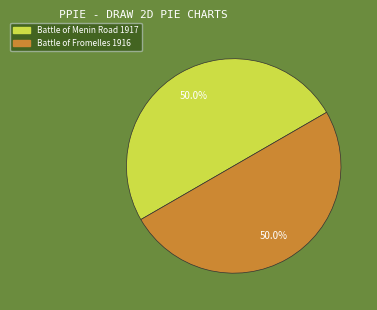

True or false: Battle of Menin Road 1917 accounts for 57% of the total.

False